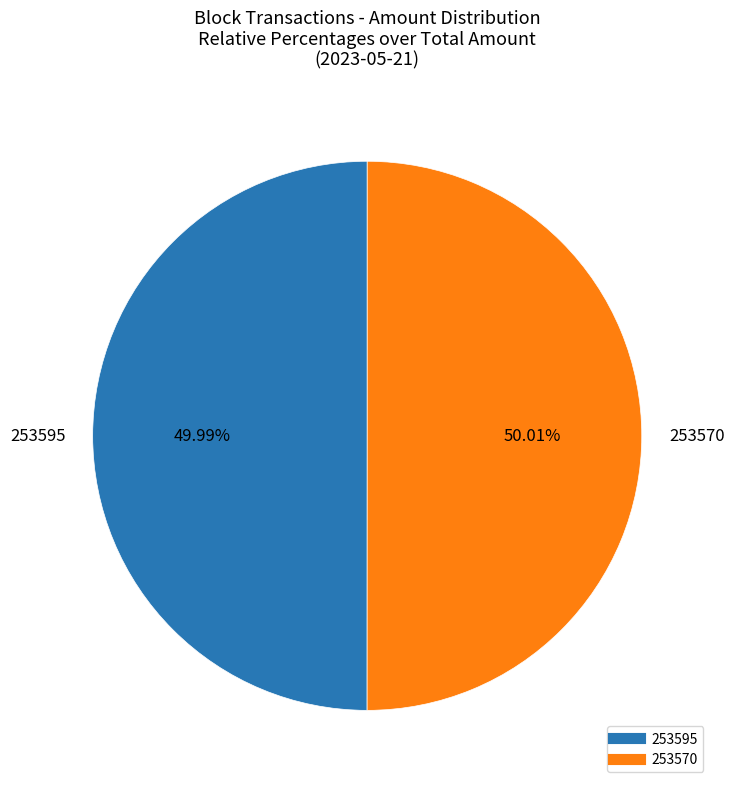

How many segments does this pie chart have?

2